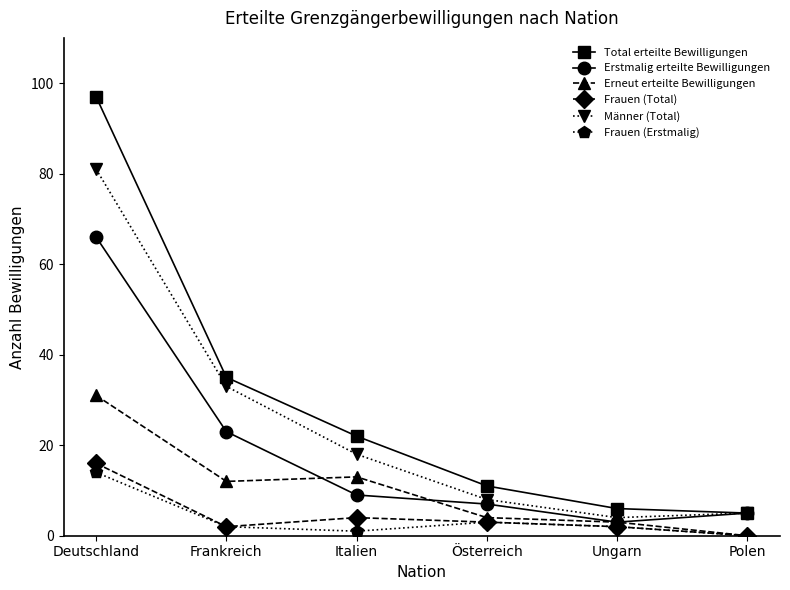

At how many categories does at least one series exceed 30?

2